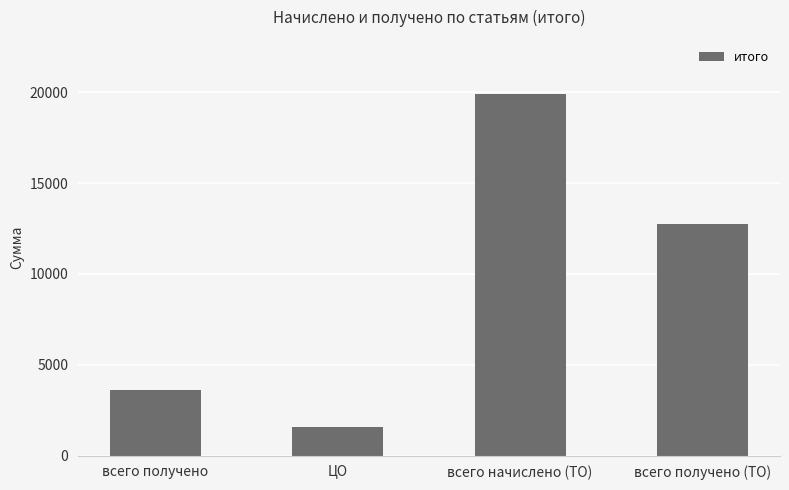

Which has a higher value, всего начислено (ТО) or ЦО?

всего начислено (ТО)